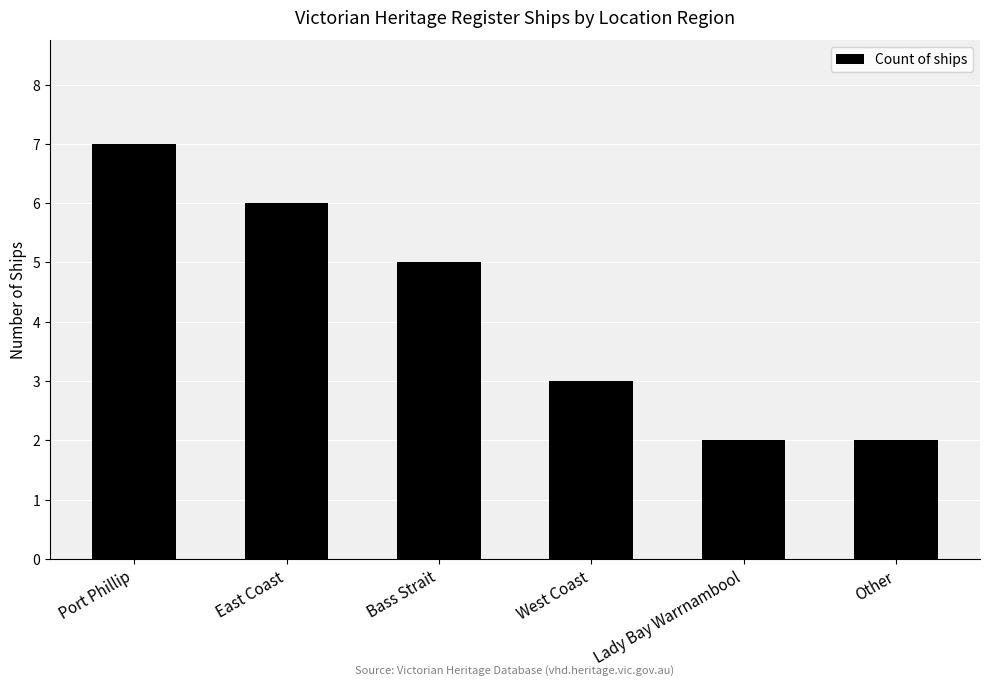

What is the minimum value shown in the chart?

2